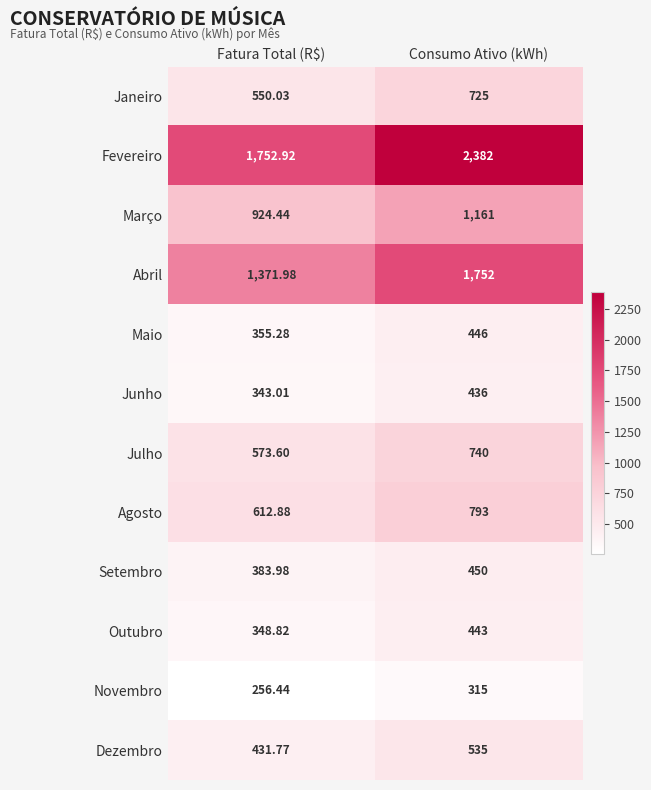

At which category is the sum across all series the highest?

Consumo Ativo (kWh)